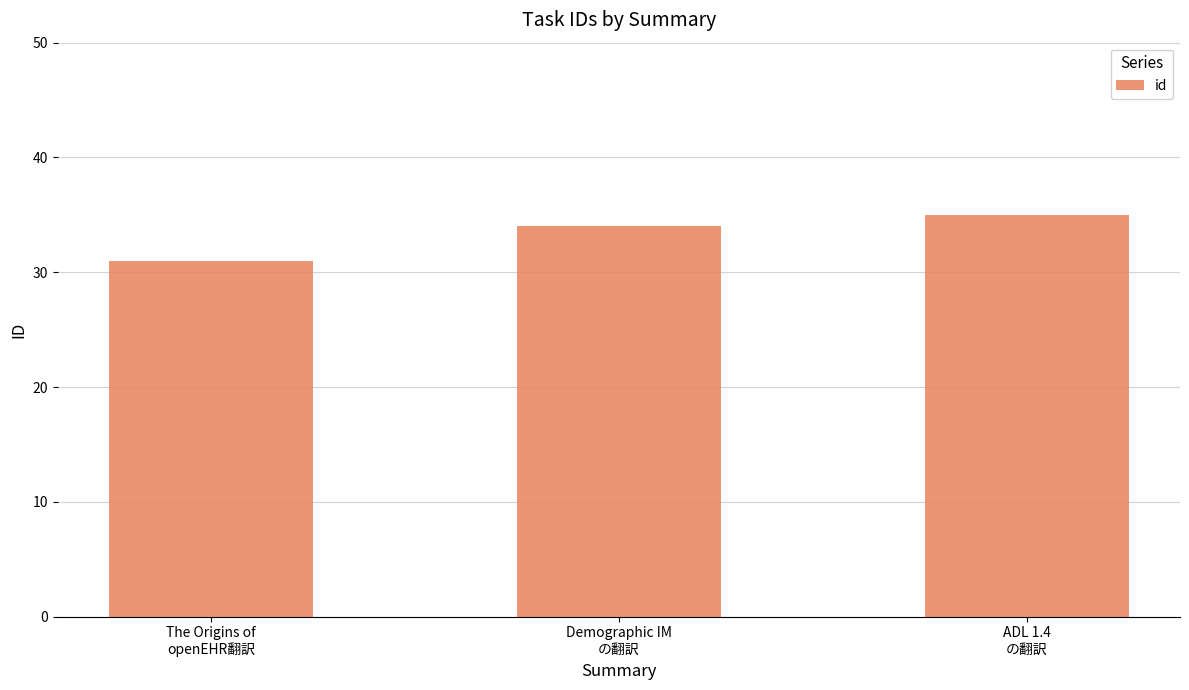

Reading left to right, list all the values displayed in this chart.

31	34	35